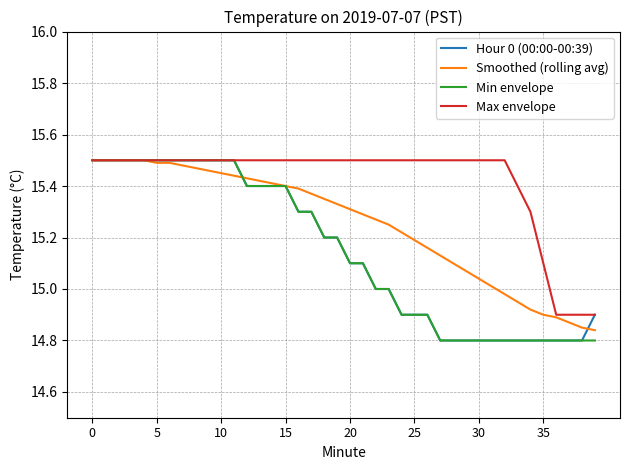

Which series has the largest total across all categories?

Max envelope